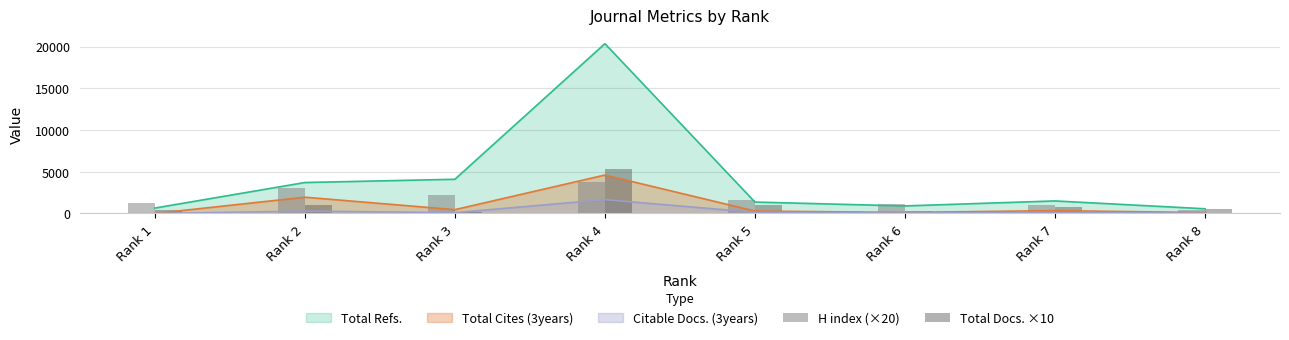

Does the chart contain stacked bars?

No